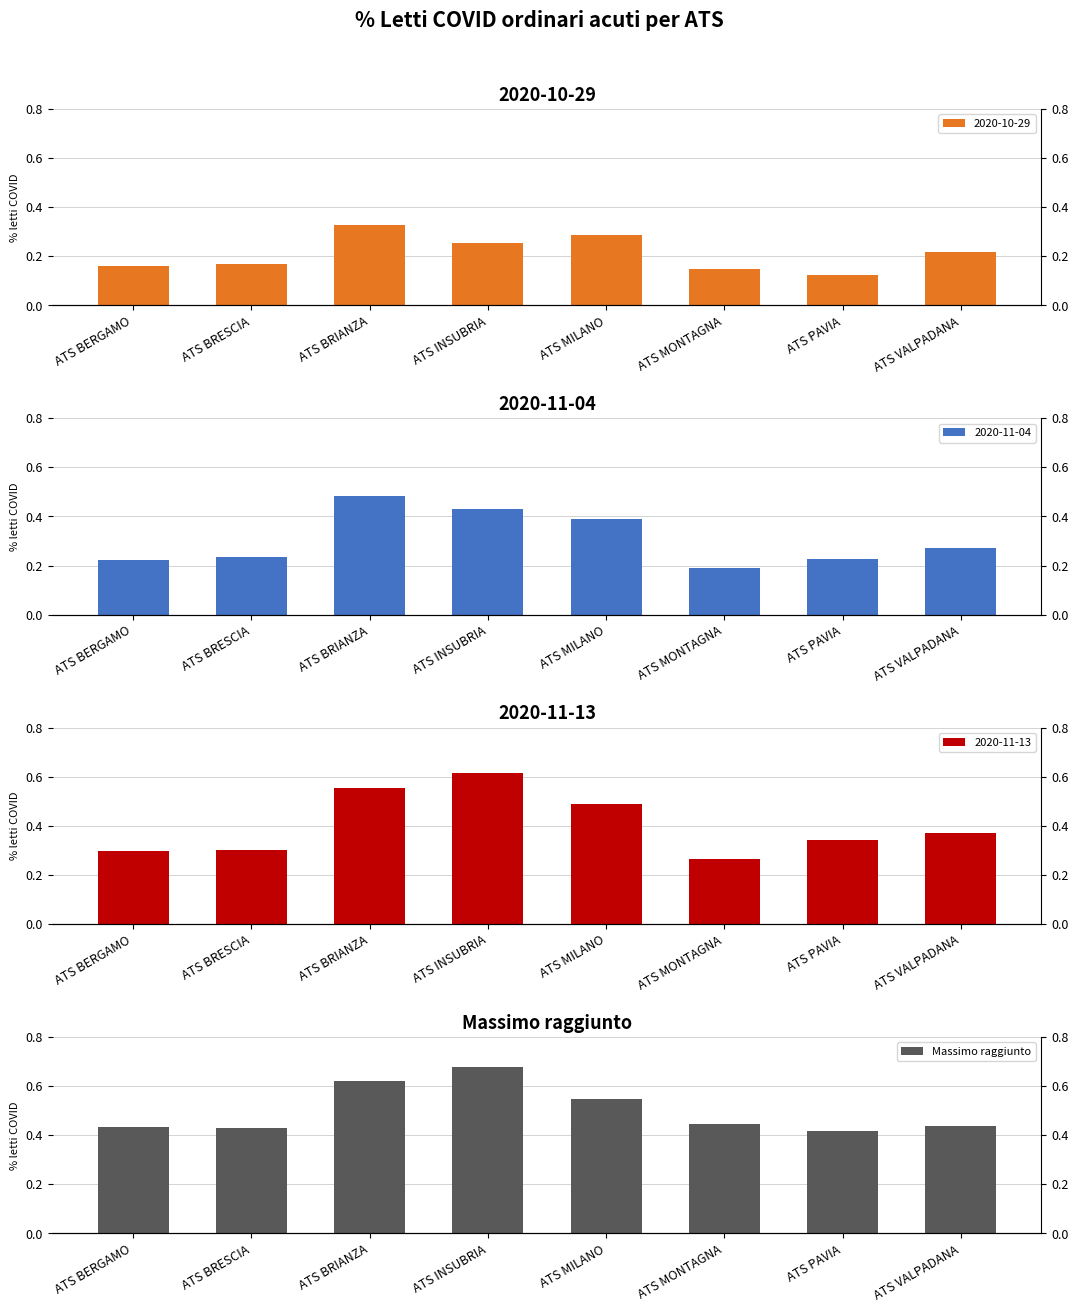

Are the bars horizontal?

No